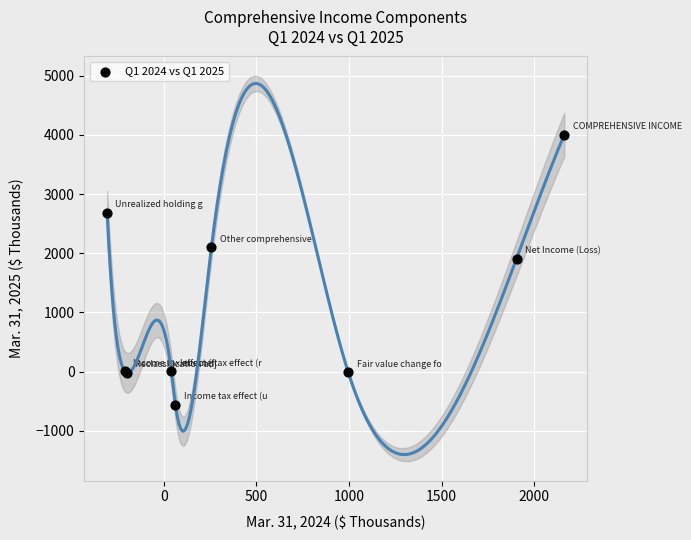

What Y value in the scatter plot is closest to 1722?

1908